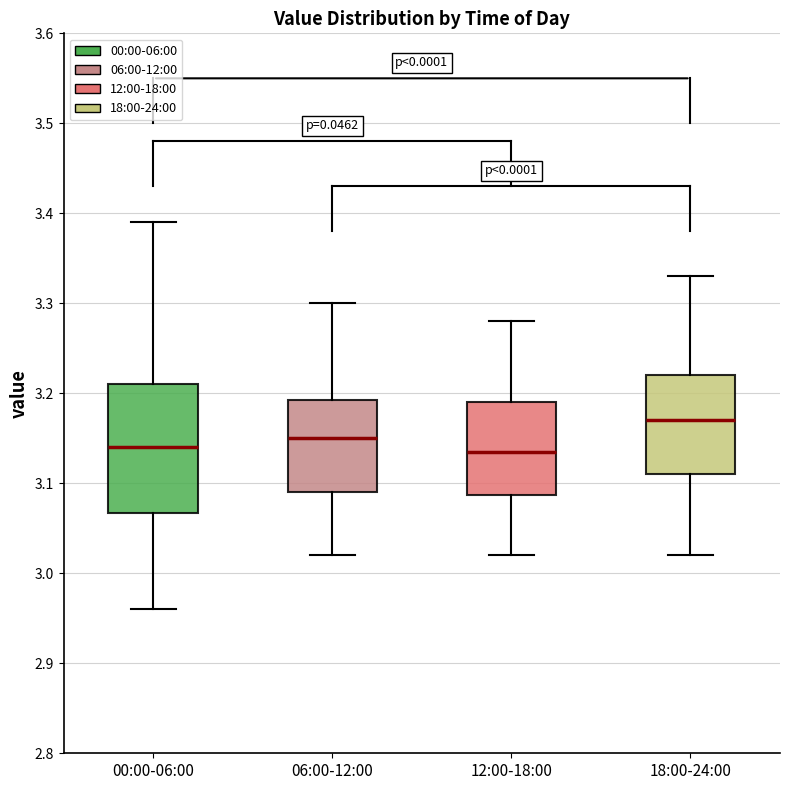

Where is the lower edge of the box for 12:00-18:00 on the y-axis? The values are not printed on the chart, so give them approximately, as read against the axis.

3.09